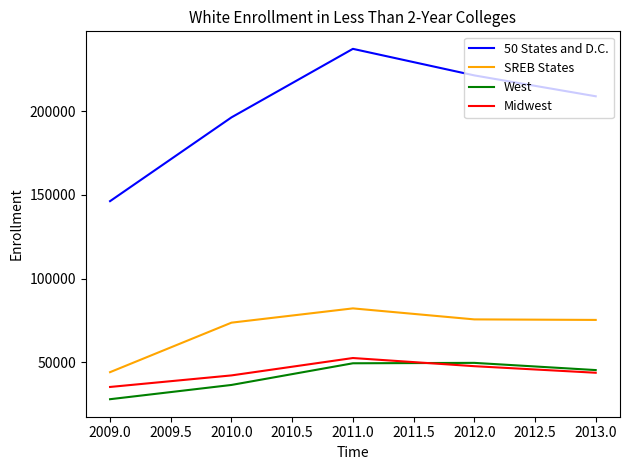

At which label does Midwest reach its peak?

2011.0